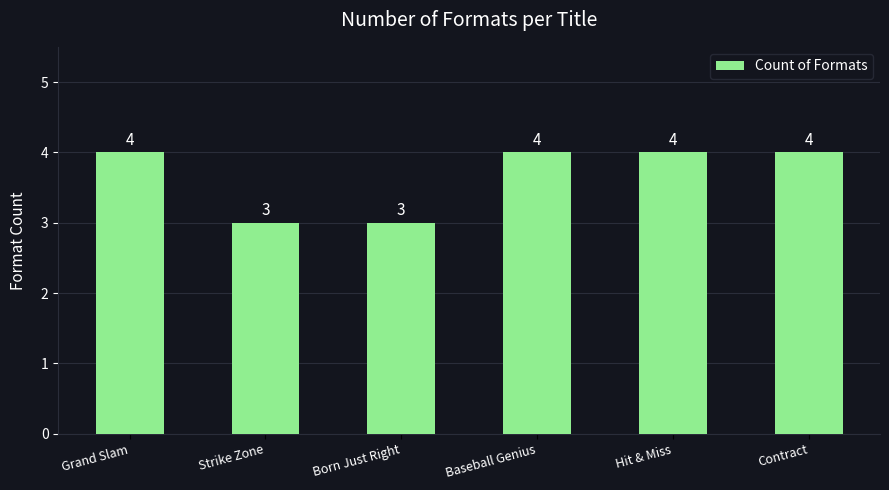

What value does the data have at Hit & Miss?

4